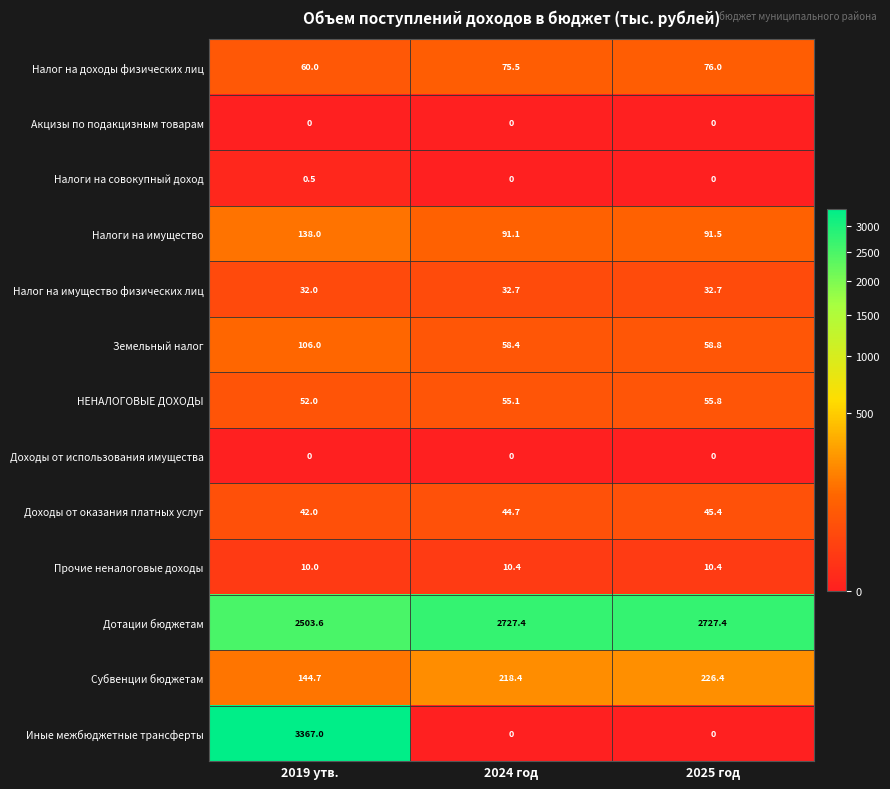

Read the Субвенции бюджетам value at 2024 год.

218.4